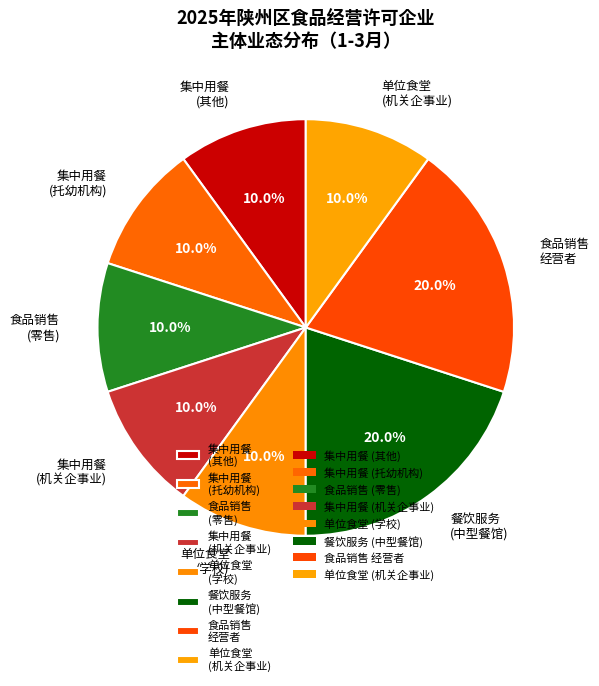

How much of the chart is everything except 餐饮服务 (中型餐馆)?

80.0%